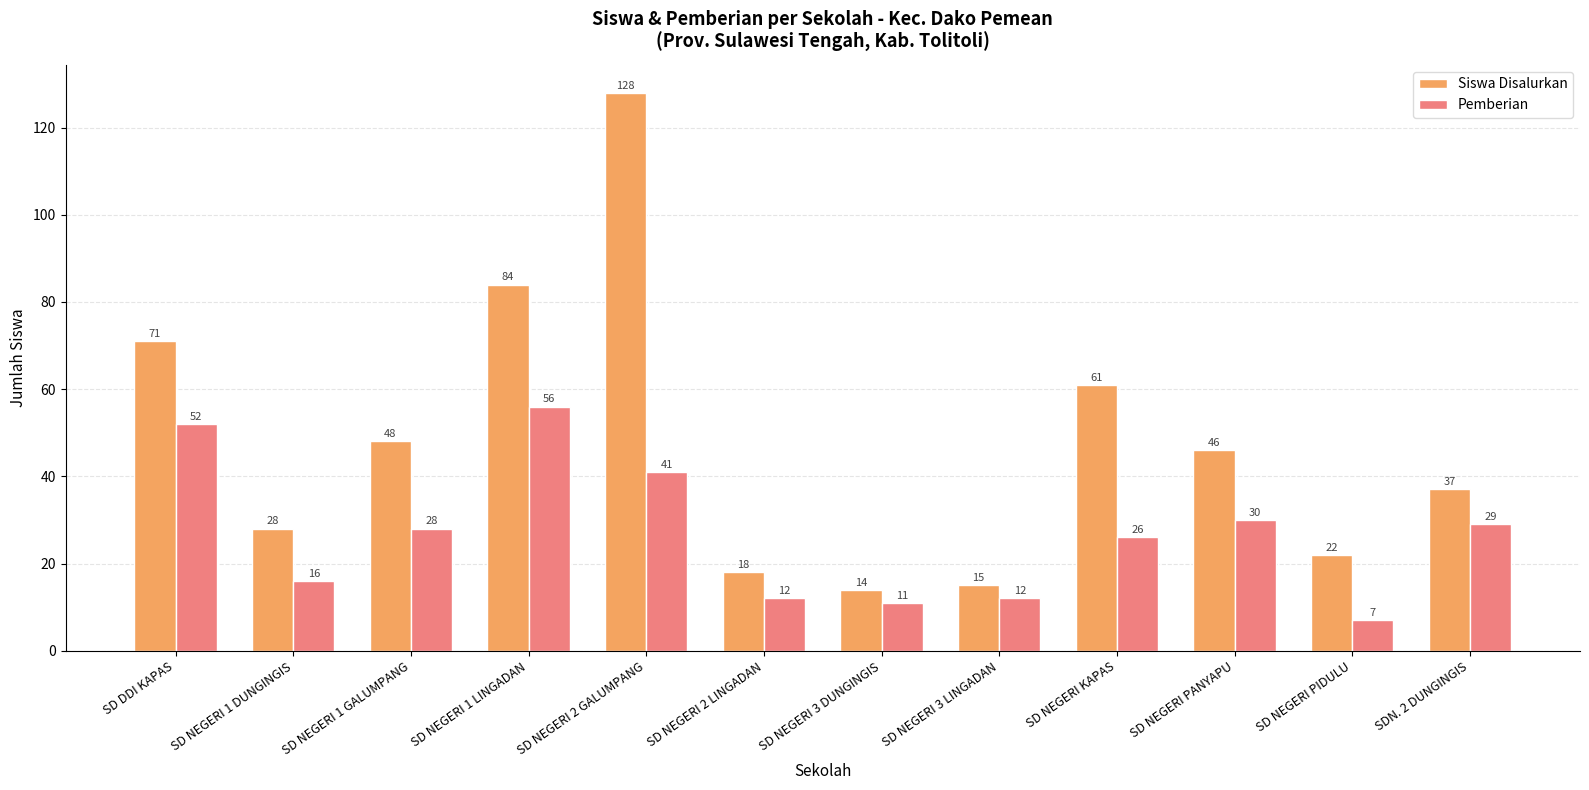

The Siswa Disalurkan series shows 46 at SD NEGERI PANYAPU. True or false?

True